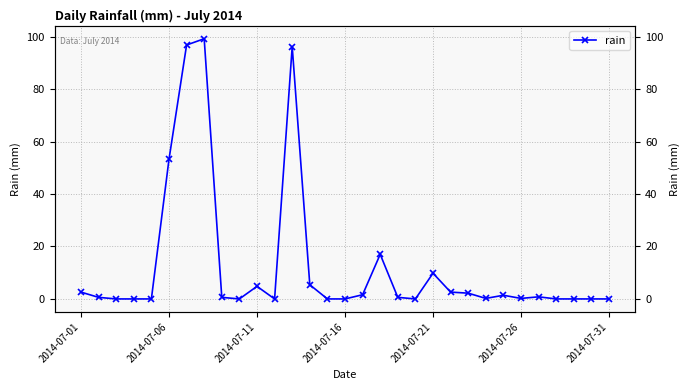

What is the approximate value at 8?

0.6